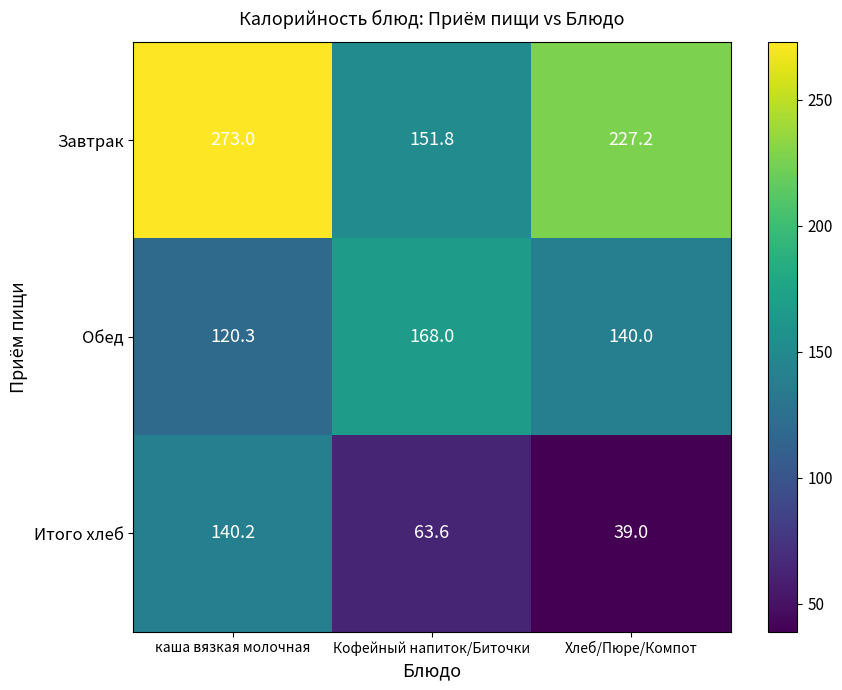

What is the difference between the Обед values at Кофейный напиток/Биточки and каша вязкая молочная?

47.7